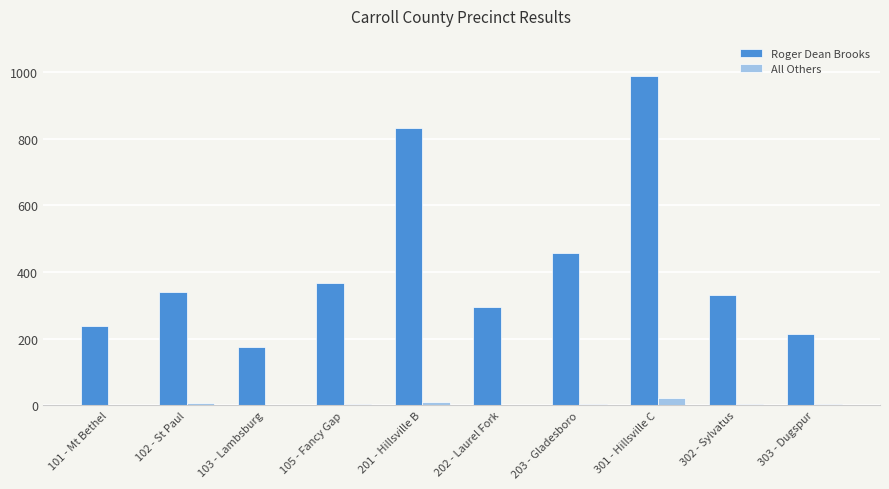

Which label corresponds to the largest value in the chart?

301 - Hillsville C